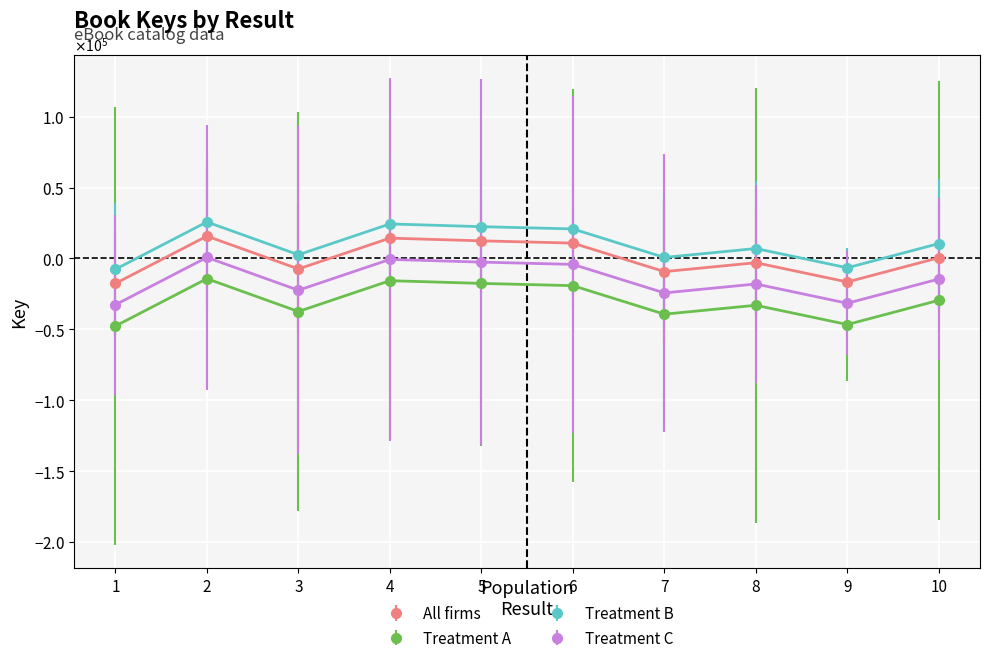

What are all the series names shown in the legend?

All firms, Treatment A, Treatment B, Treatment C